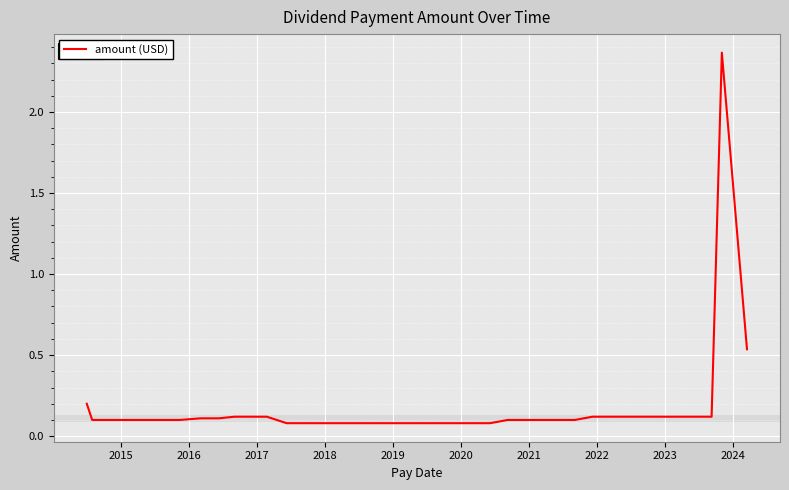

What is the difference between the maximum and minimum values?

2.3